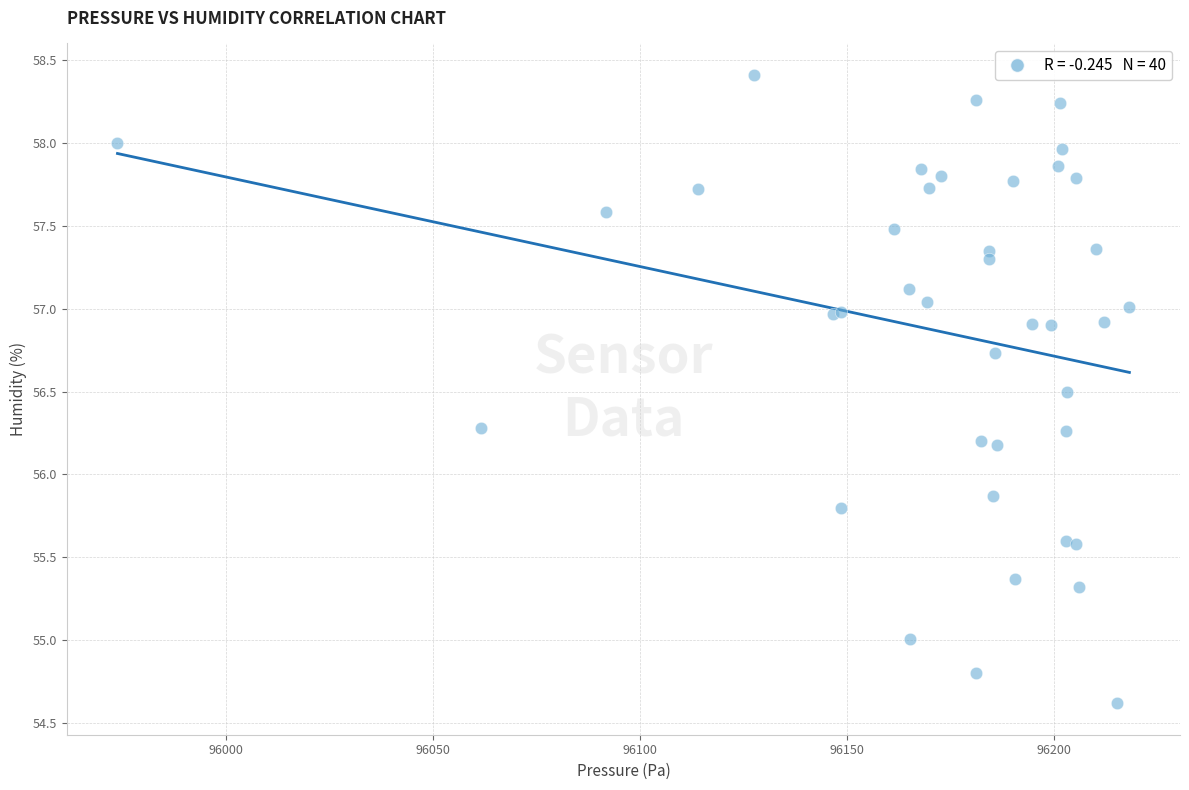

What Y value in the scatter plot is closest to 56?

55.9